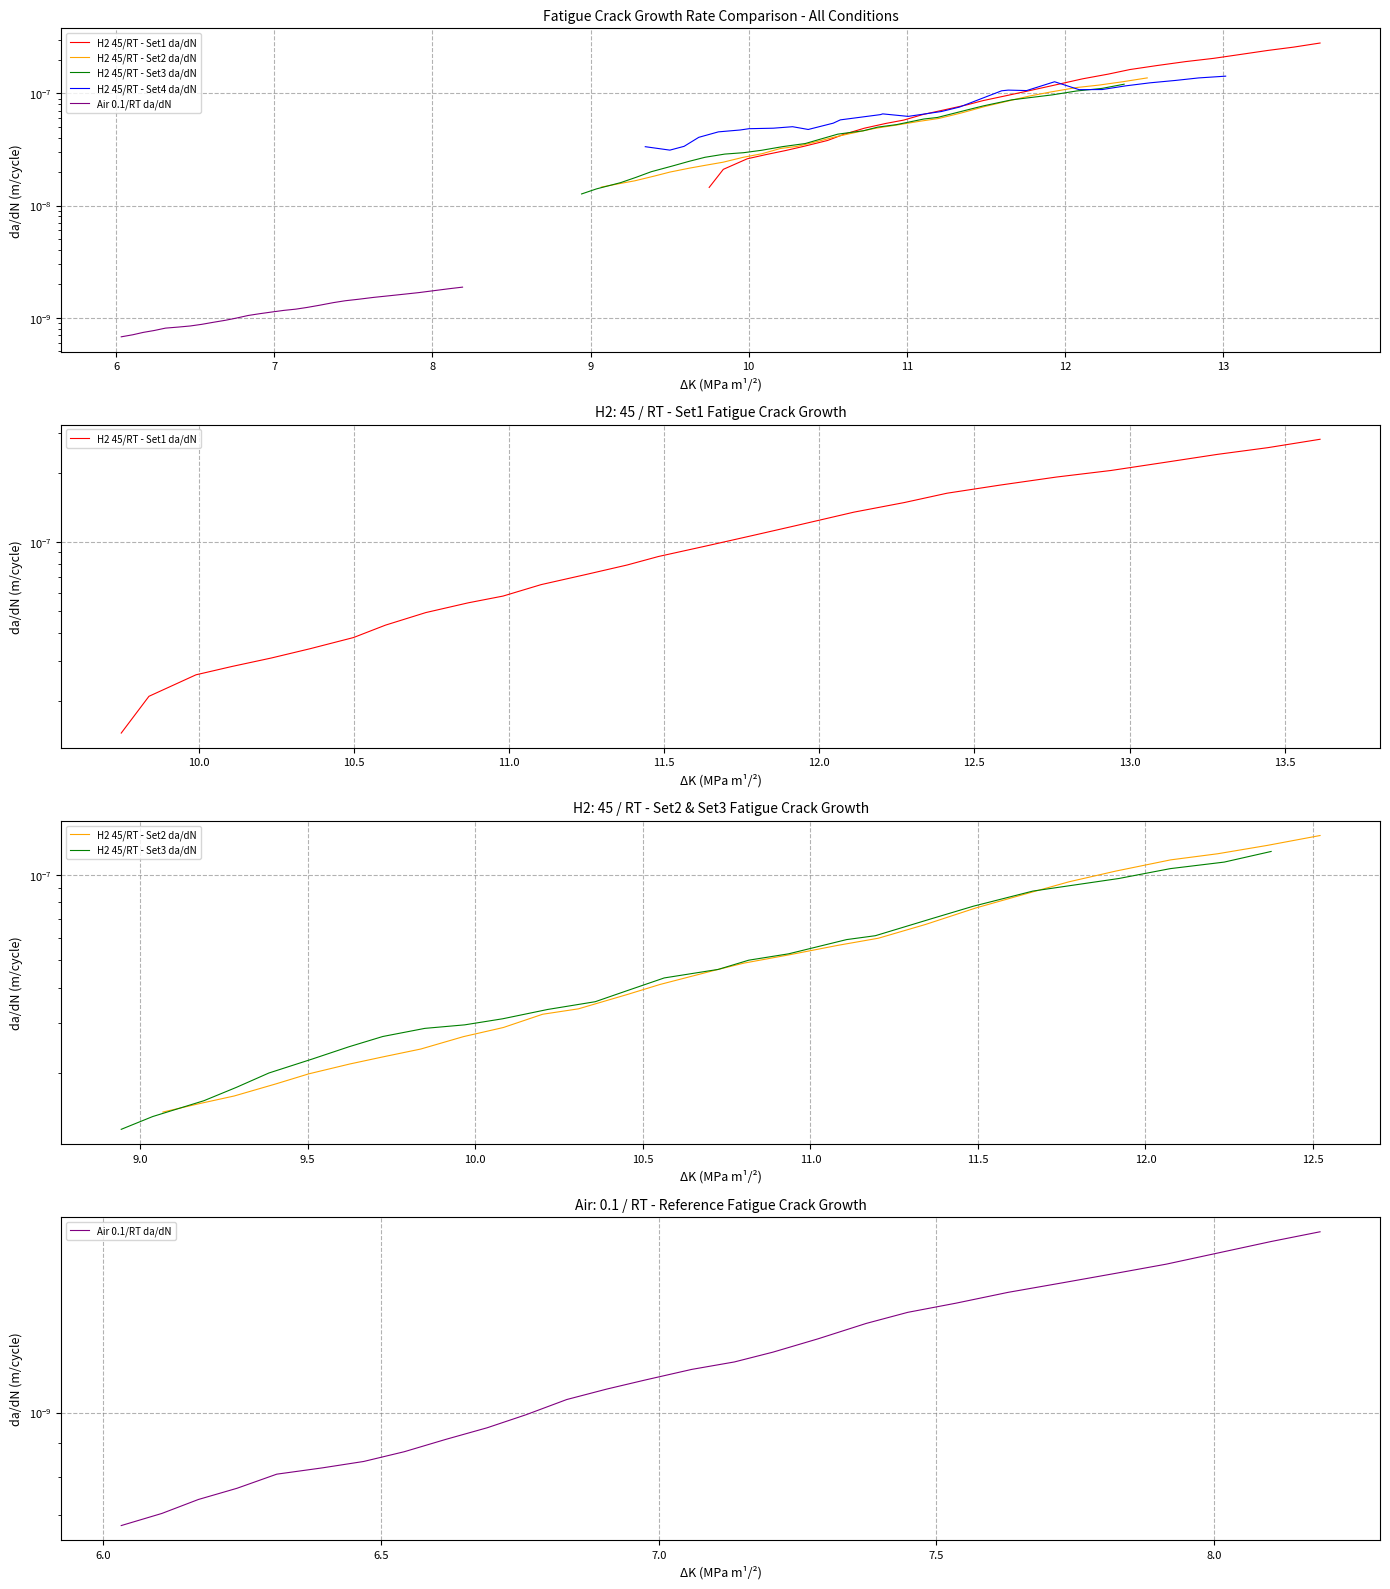

Reading left to right, transcribe all the data shown in this chart.

H2 45/RT - Set1 da/dN: 0.0	0.0	0.0	0.0	0.0	0.0	0.0	0.0	0.0	0.0	0.0	0.0	0.0	0.0	0.0	0.0	0.0	0.0	0.0	0.0	0.0	0.0	0.0	0.0	0.0	0.0	0.0	0.0
H2 45/RT - Set2 da/dN: 0.0	0.0	0.0	0.0	0.0	0.0	0.0	0.0	0.0	0.0	0.0	0.0	0.0	0.0	0.0	0.0	0.0	0.0	0.0	0.0	0.0	0.0	0.0	0.0	0.0	0.0	0.0	0.0
H2 45/RT - Set3 da/dN: 0.0	0.0	0.0	0.0	0.0	0.0	0.0	0.0	0.0	0.0	0.0	0.0	0.0	0.0	0.0	0.0	0.0	0.0	0.0	0.0	0.0	0.0	0.0	0.0	0.0	0.0	0.0	0.0
H2 45/RT - Set4 da/dN: 0.0	0.0	0.0	0.0	0.0	0.0	0.0	0.0	0.0	0.0	0.0	0.0	0.0	0.0	0.0	0.0	0.0	0.0	0.0	0.0	0.0	0.0	0.0	0.0	0.0	0.0	0.0	0.0
Air 0.1/RT da/dN: 0.0	0.0	0.0	0.0	0.0	0.0	0.0	0.0	0.0	0.0	0.0	0.0	0.0	0.0	0.0	0.0	0.0	0.0	0.0	0.0	0.0	0.0	0.0	0.0	0.0	0.0	0.0	0.0